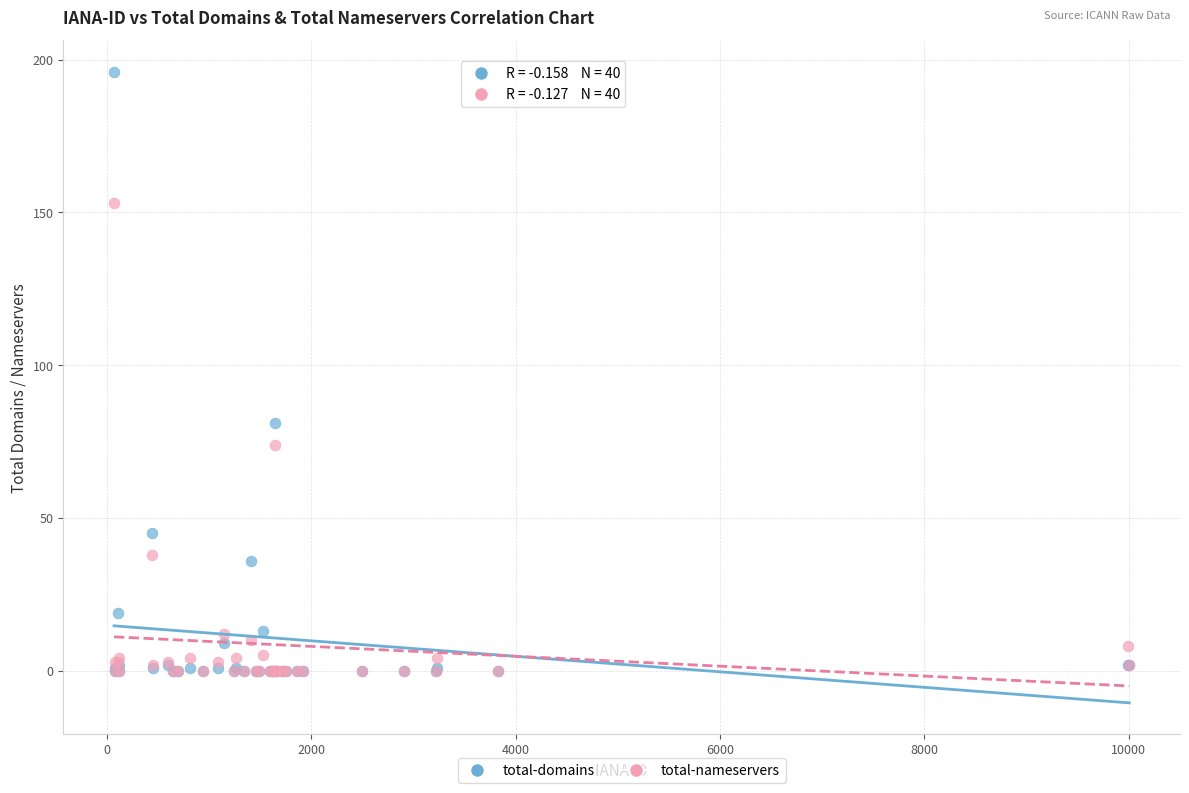

What are all the series names shown in the legend?

total-domains, total-nameservers